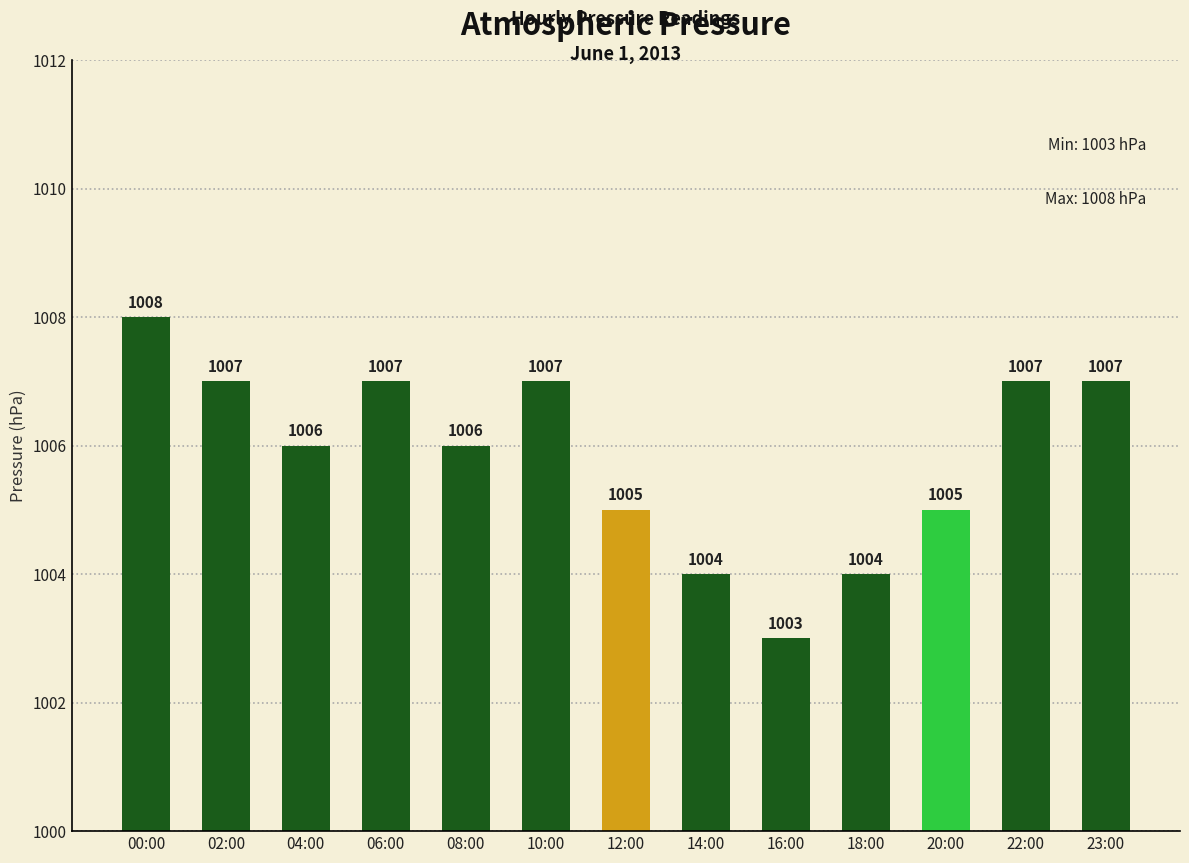

What value does the data have at 02:00?

1007